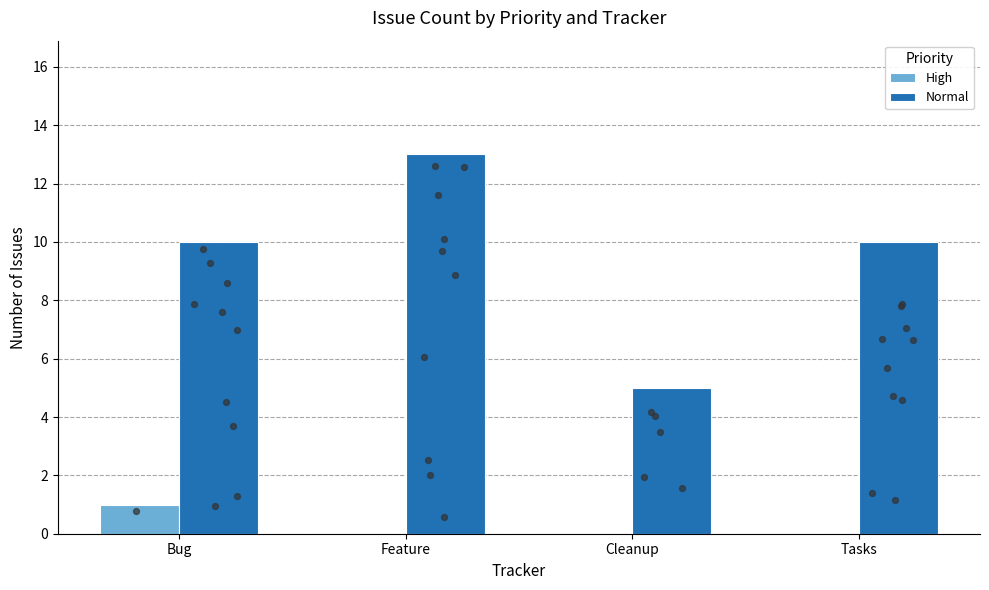

Which series has the largest total across all categories?

Normal